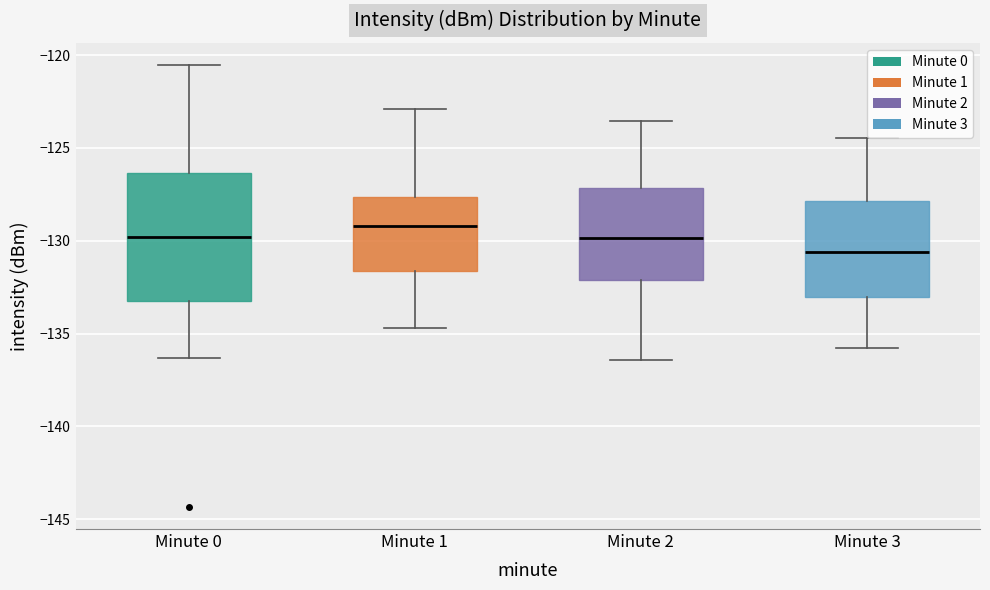

Reading left to right, transcribe this box plot: for each box, give where its median line is, the range the box spans, and where its two whiskers end, as read against the y-axis. The values are not printed on the chart, so give them approximately, as read against the axis.

Minute 0: median -130.0, box -133.5 to -126.5, whiskers -136.5 to -120.5
Minute 1: median -129.0, box -131.5 to -127.5, whiskers -134.5 to -123.0
Minute 2: median -130.0, box -132.0 to -127.0, whiskers -136.5 to -123.5
Minute 3: median -130.5, box -133.0 to -128.0, whiskers -136.0 to -124.5